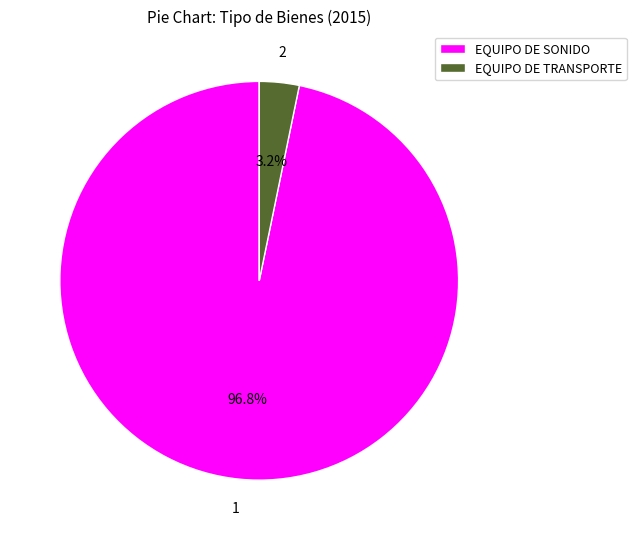

Which category has the smallest portion of the pie?

EQUIPO DE TRANSPORTE